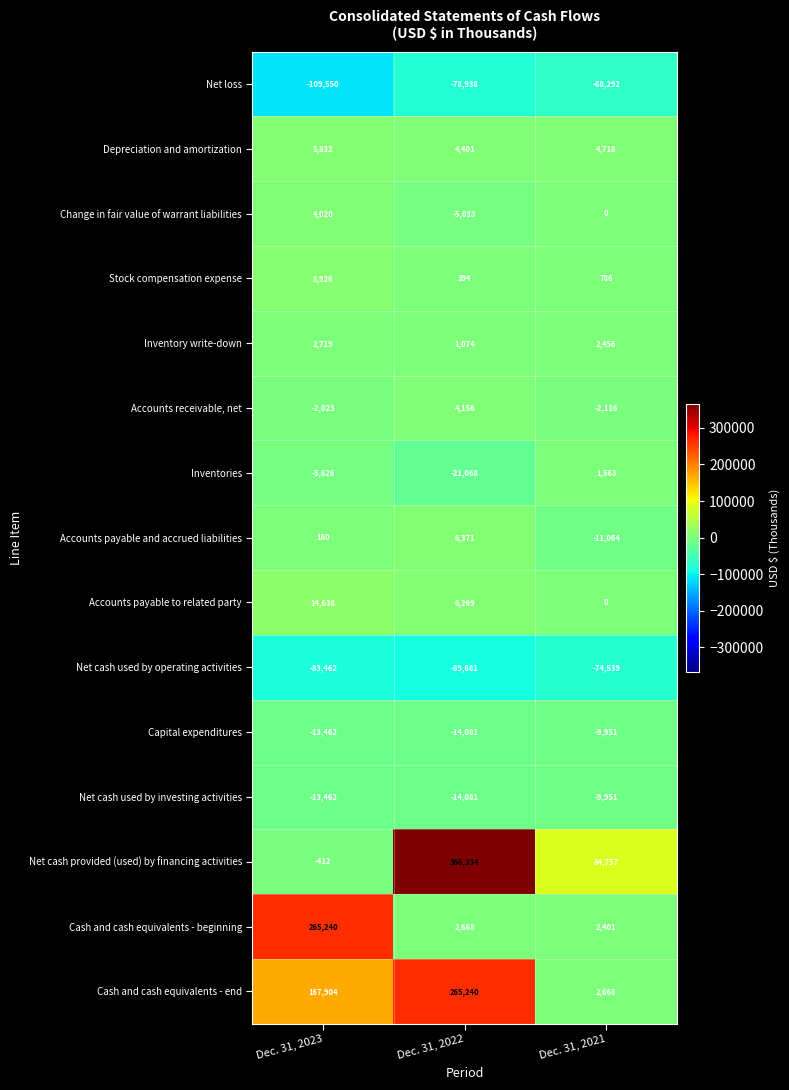

What is the sum of the Stock compensation expense values at Dec. 31, 2021 and Dec. 31, 2022?

1180